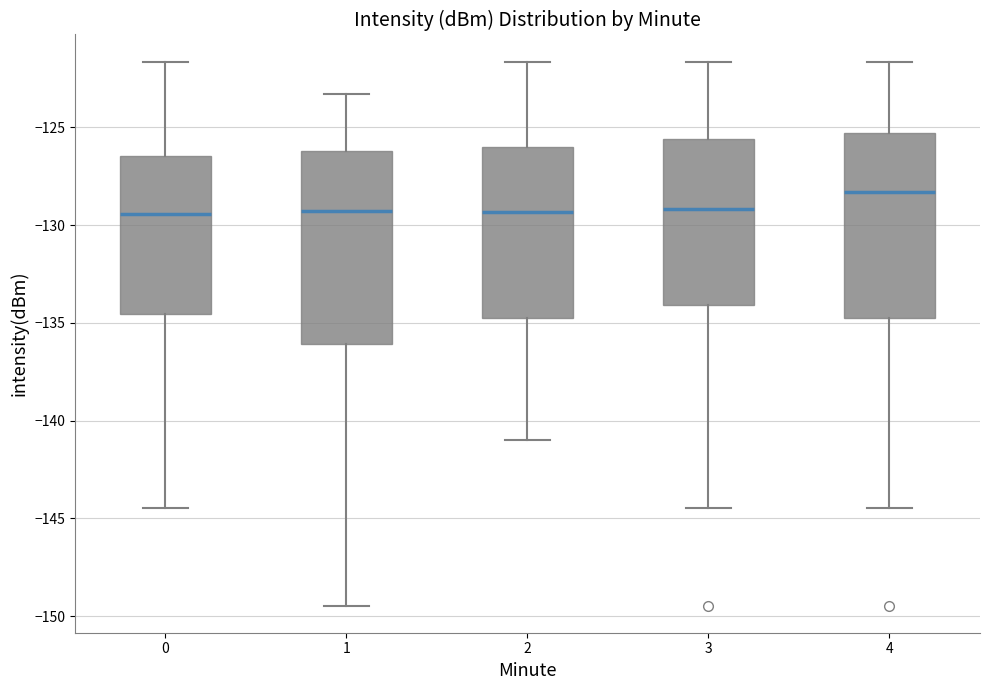

Where does the median line of the box at x = 1 sit on the y-axis? The values are not printed on the chart, so give them approximately, as read against the axis.

-129.5